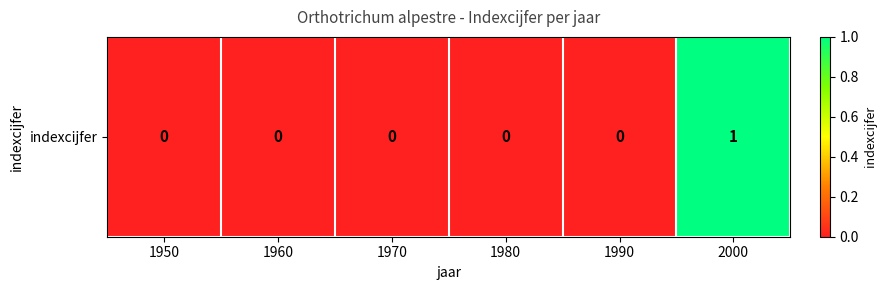

Reading right to left, transcribe all the data shown in this chart.

2000=1	1990=0	1980=0	1970=0	1960=0	1950=0